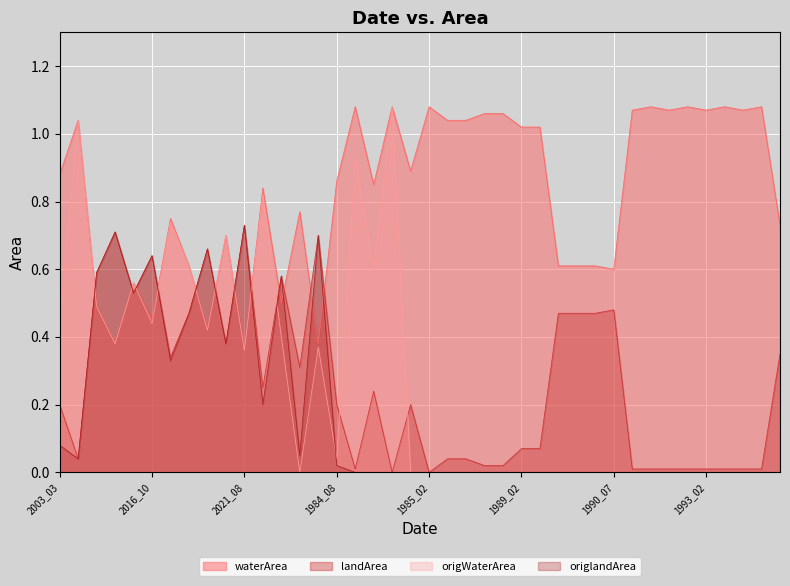

What is the label of the 16th point from the right?

1988_03